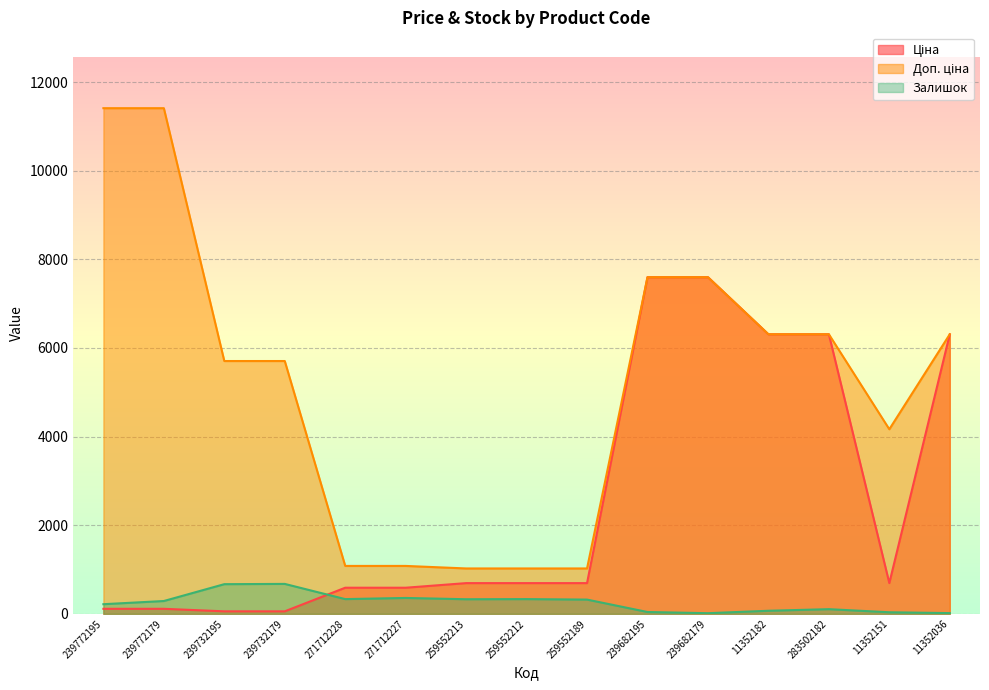

Rank the series at 259552213 from highest to lowest value.

Доп. ціна, Ціна, Залишок